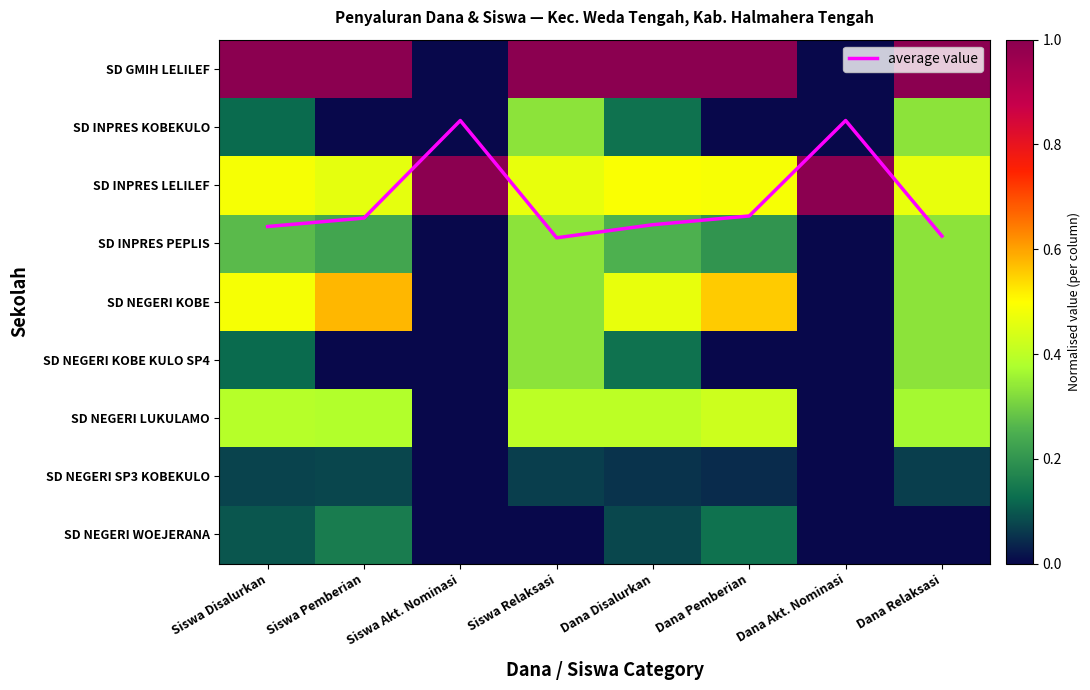

How many data points in SD NEGERI WOEJERANA are above 0?

4